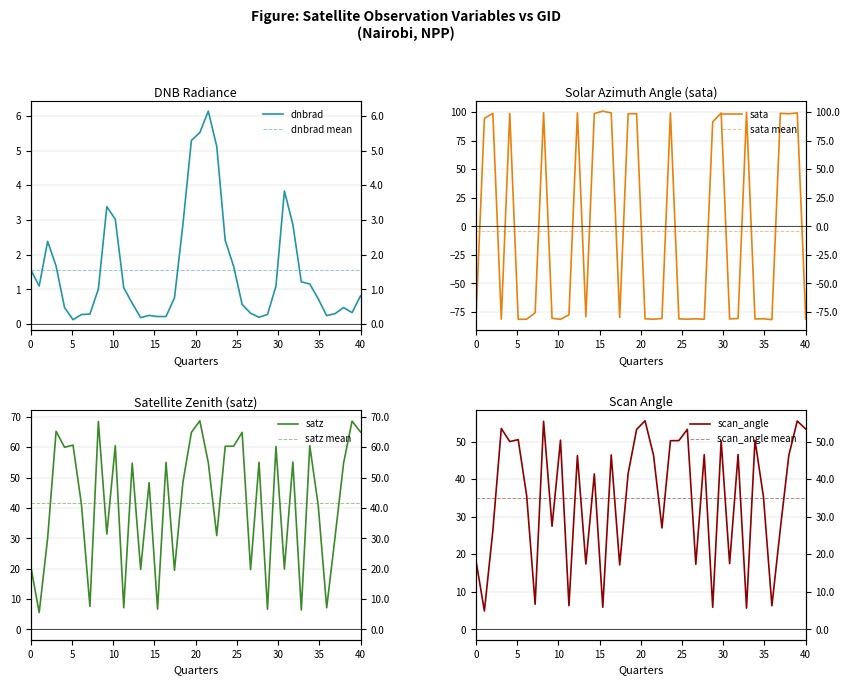

What is the label of the 30th point from the right?

10